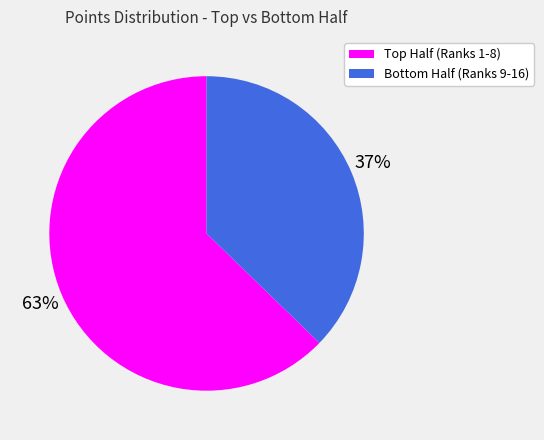

To the nearest percent, what is the average slice percentage?

50%